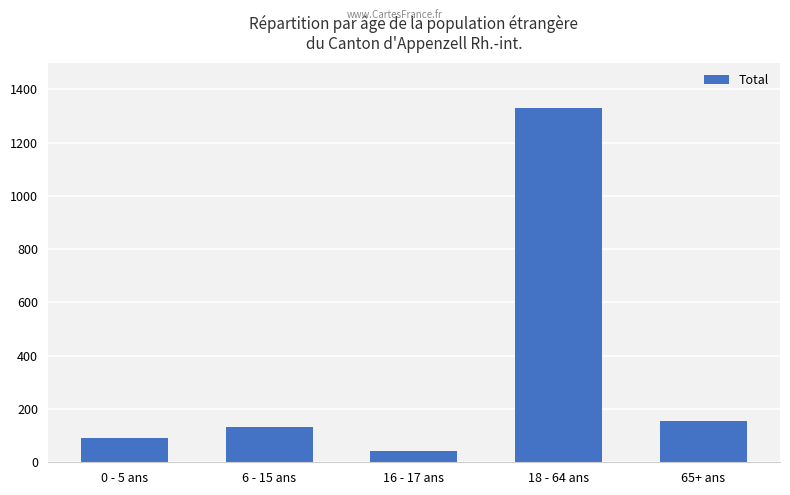

List the labels in order of value, smallest first.

16 - 17 ans, 0 - 5 ans, 6 - 15 ans, 65+ ans, 18 - 64 ans